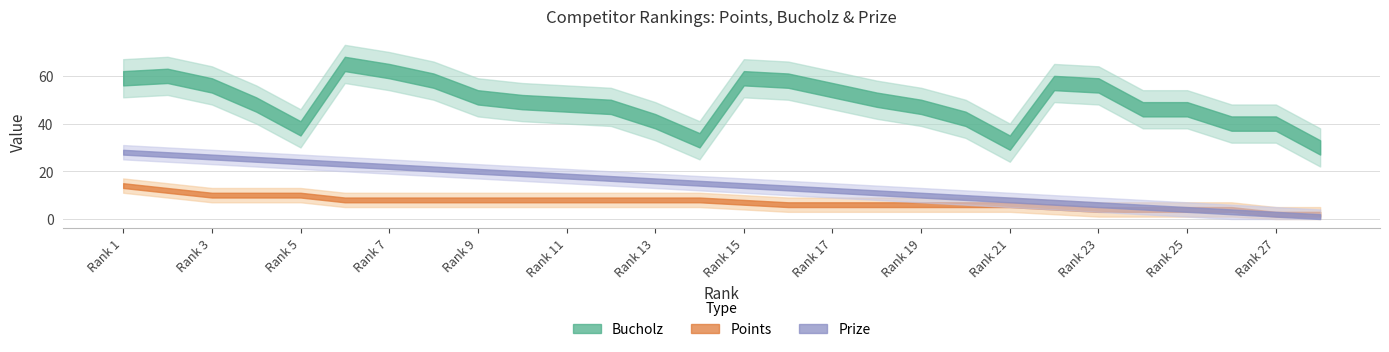

What is the difference between the highest and lowest values at 5?

28